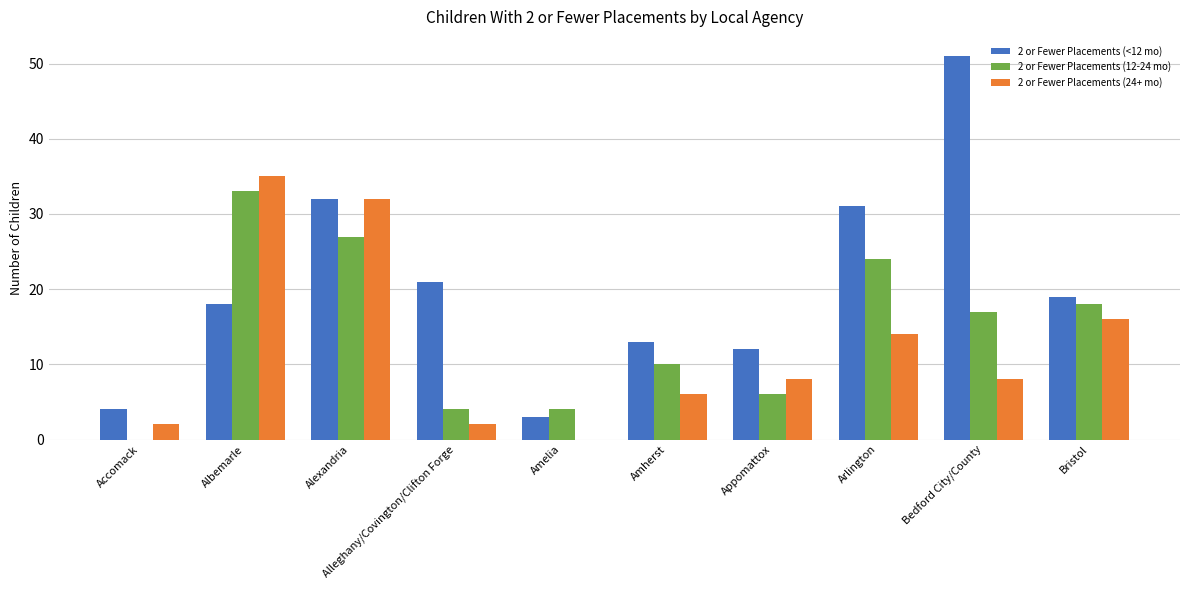

What is the total value across all series at Alleghany/Covington/Clifton Forge?

27